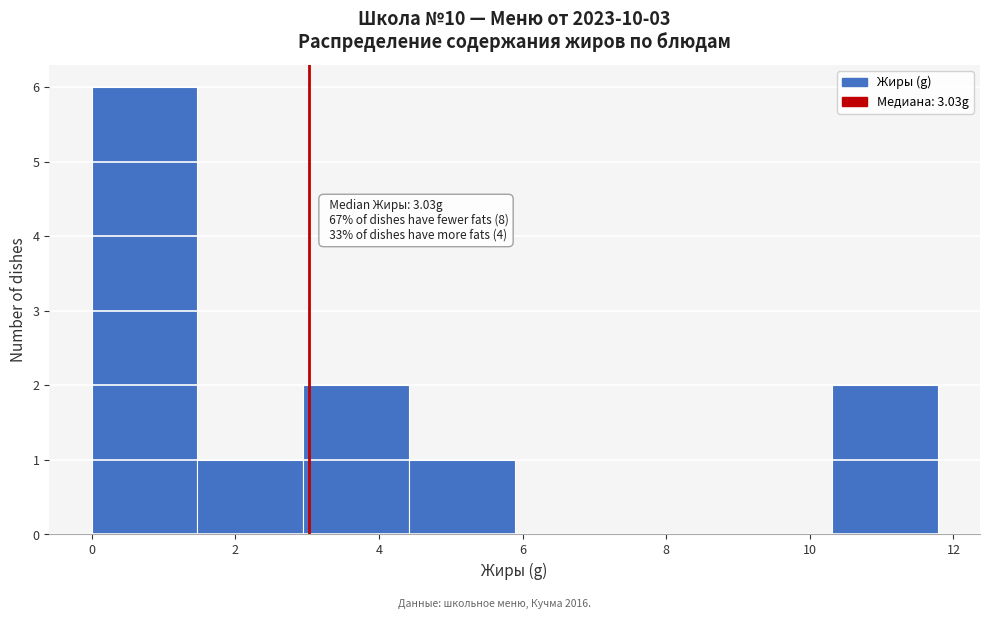

Which range on the x-axis has the tallest bar?

0.0 to 1.4